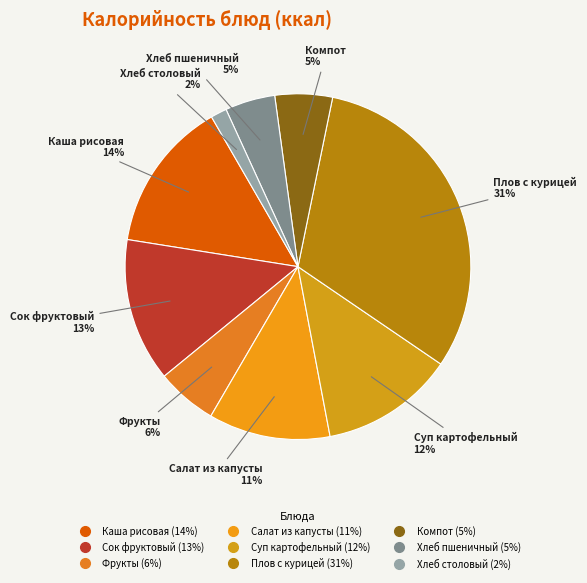

Count the number of slices in the pie.

9